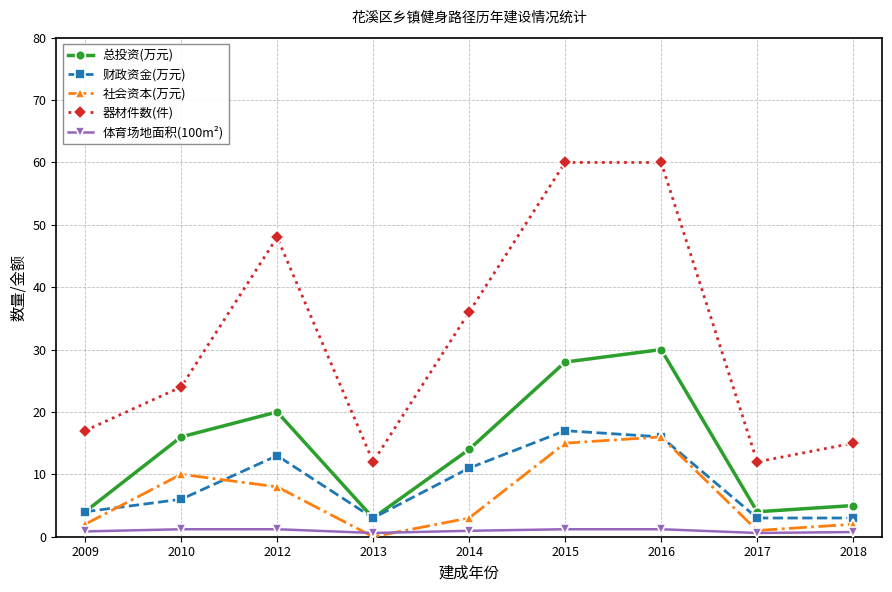

What is the difference between the 财政资金(万元) values at 2018 and 2009?

1.0